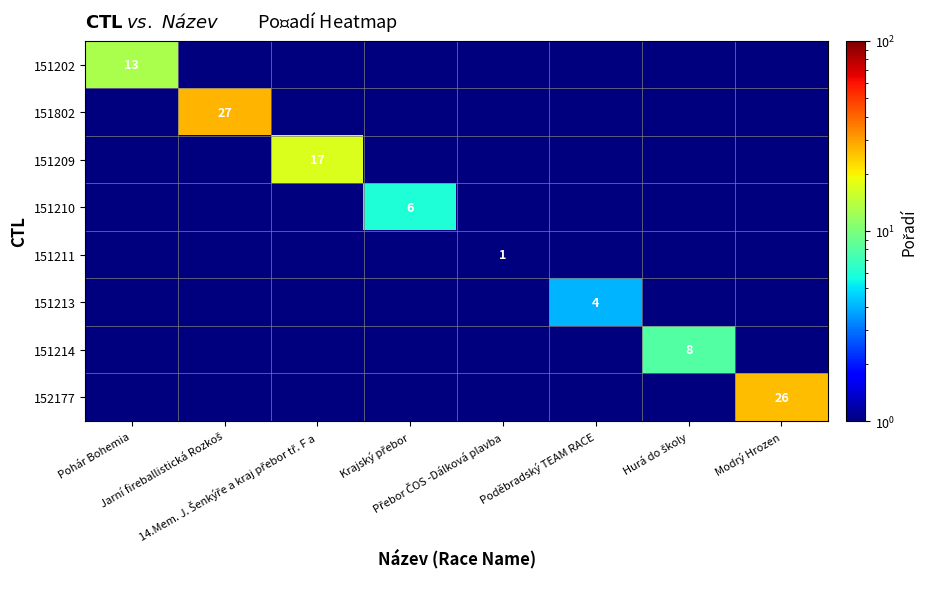

Is the value of 151211 at Poděbradský TEAM RACE greater than the value of 151210 at Poděbradský TEAM RACE?

No